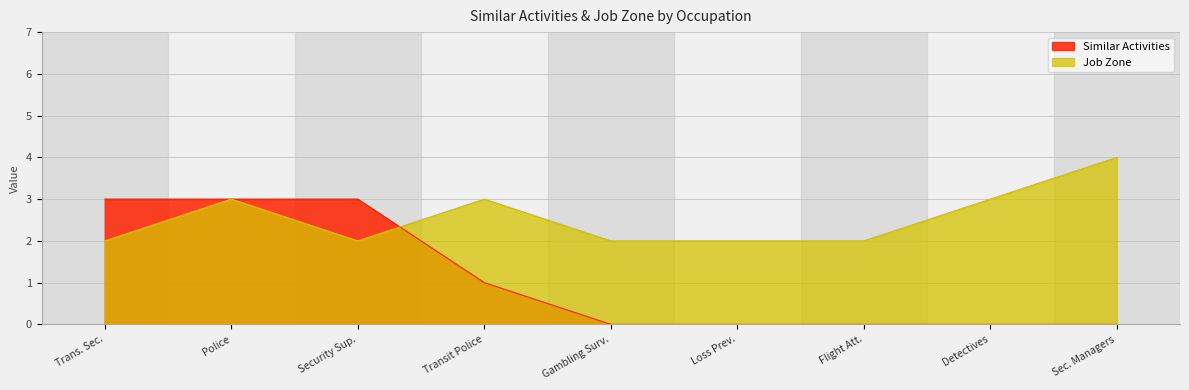

At which label does Job Zone reach its peak?

Sec. Managers